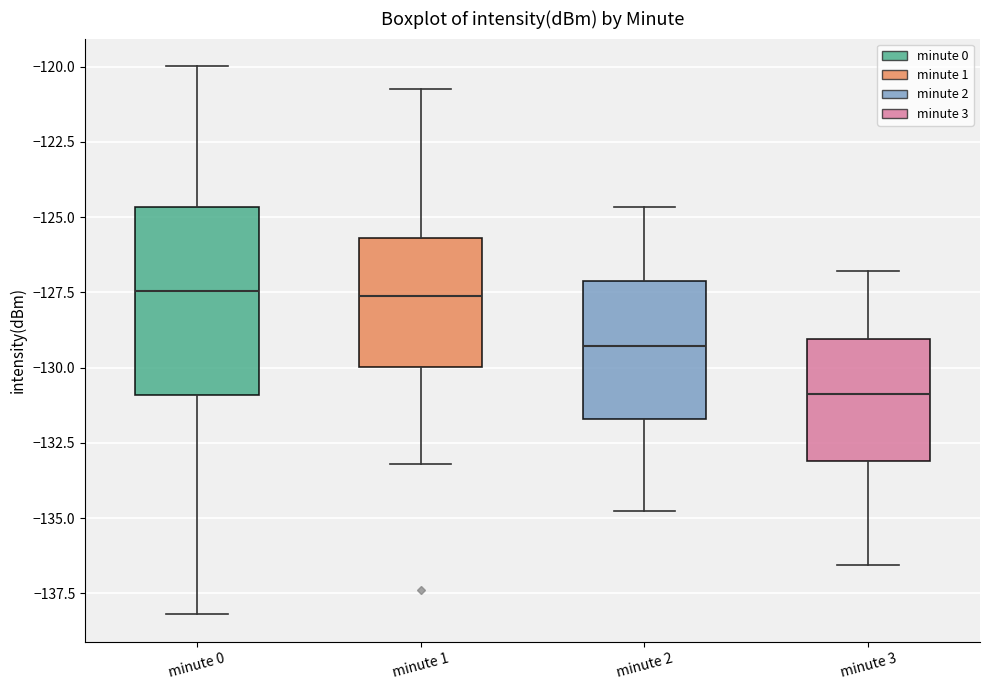

Comparing the boxes themselves (not the whiskers), which one is the tallest?

minute 0